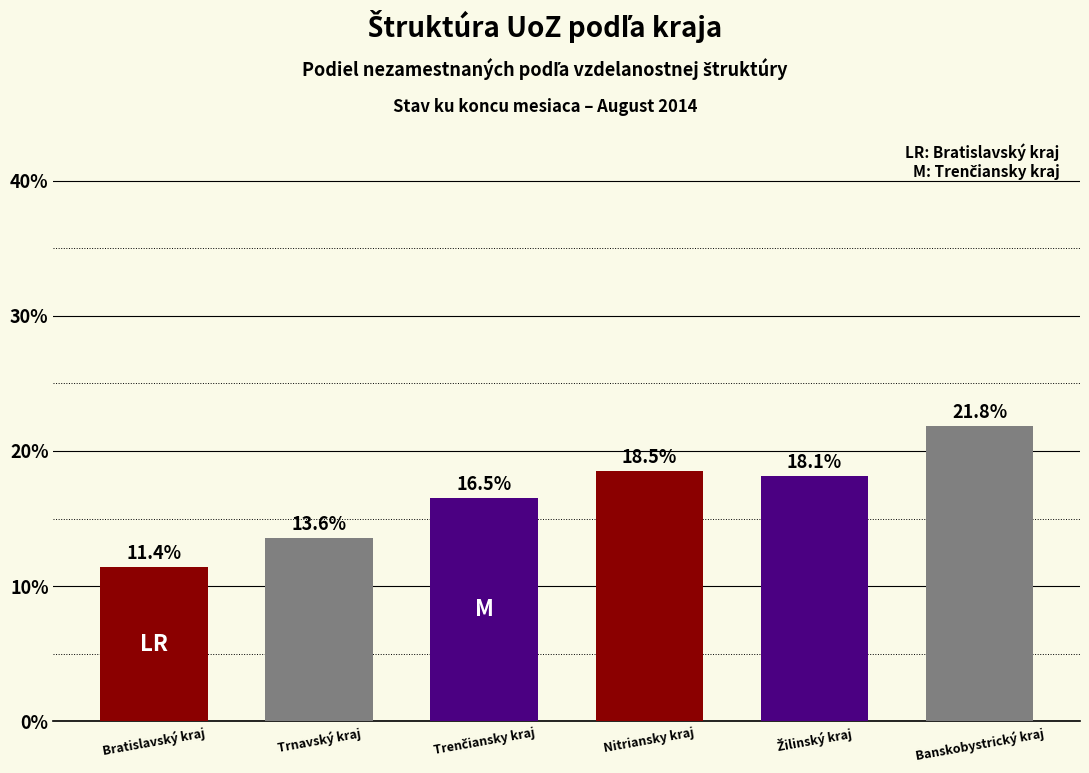

What is the maximum value shown in the chart?

21.8